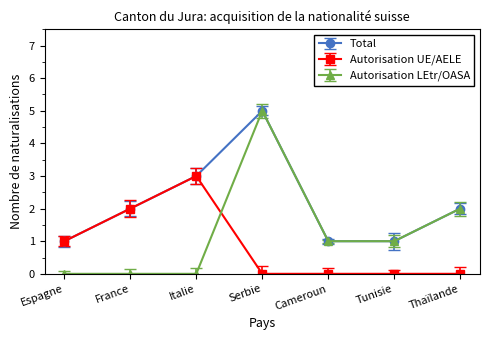

Which series has the largest range (max minus min)?

Autorisation LEtr/OASA